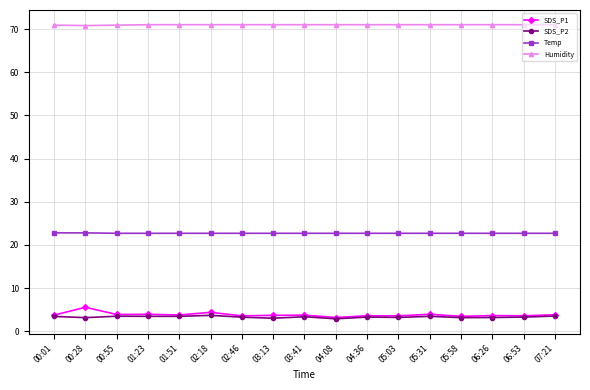

What is the smallest value displayed?

2.9